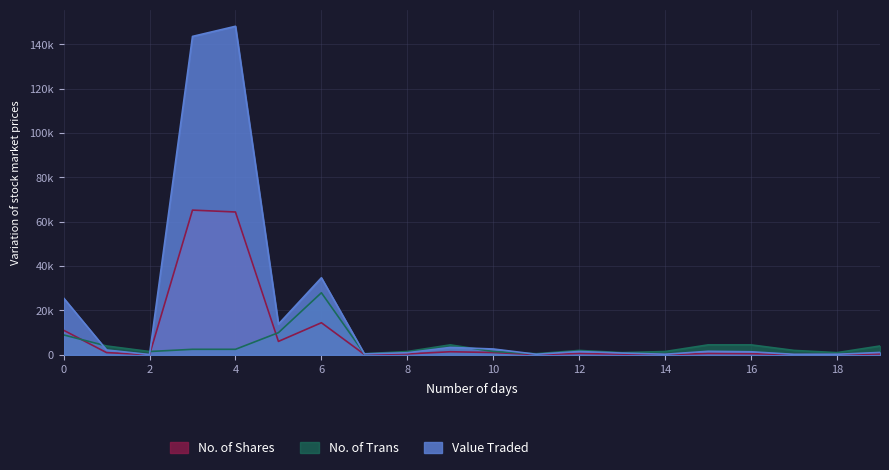

Which series has the largest range (max minus min)?

Value Traded